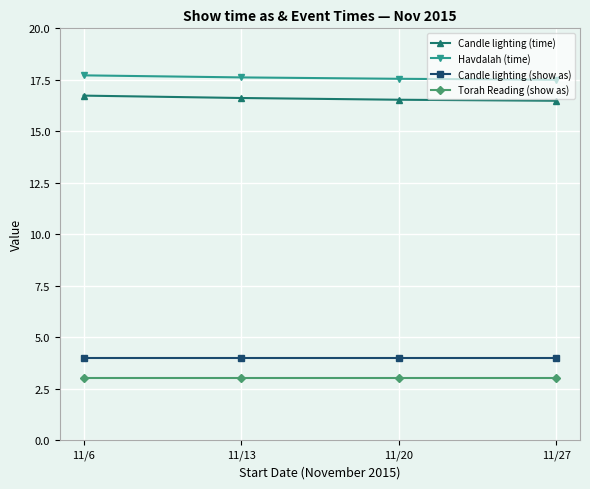

True or false: Candle lighting (show as) has more than 2 interior local peaks.

False